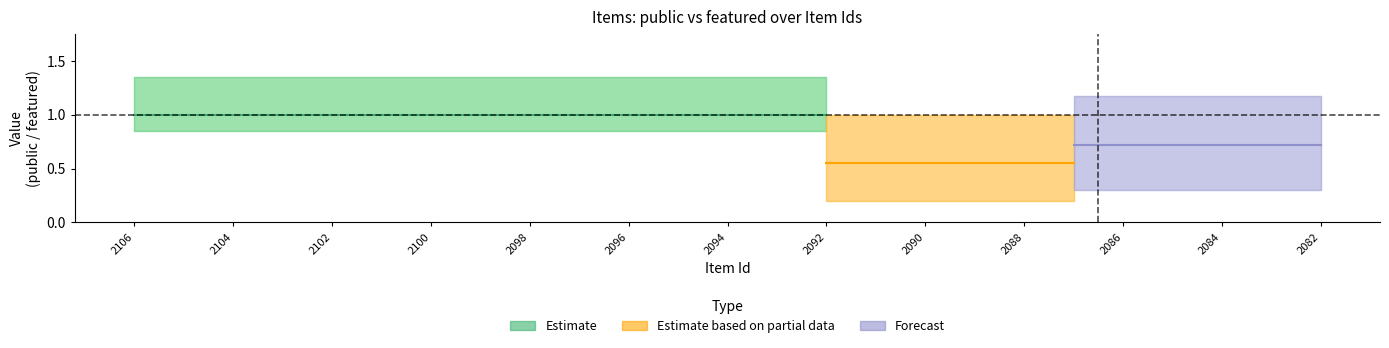

What is the average value of the public series?

1